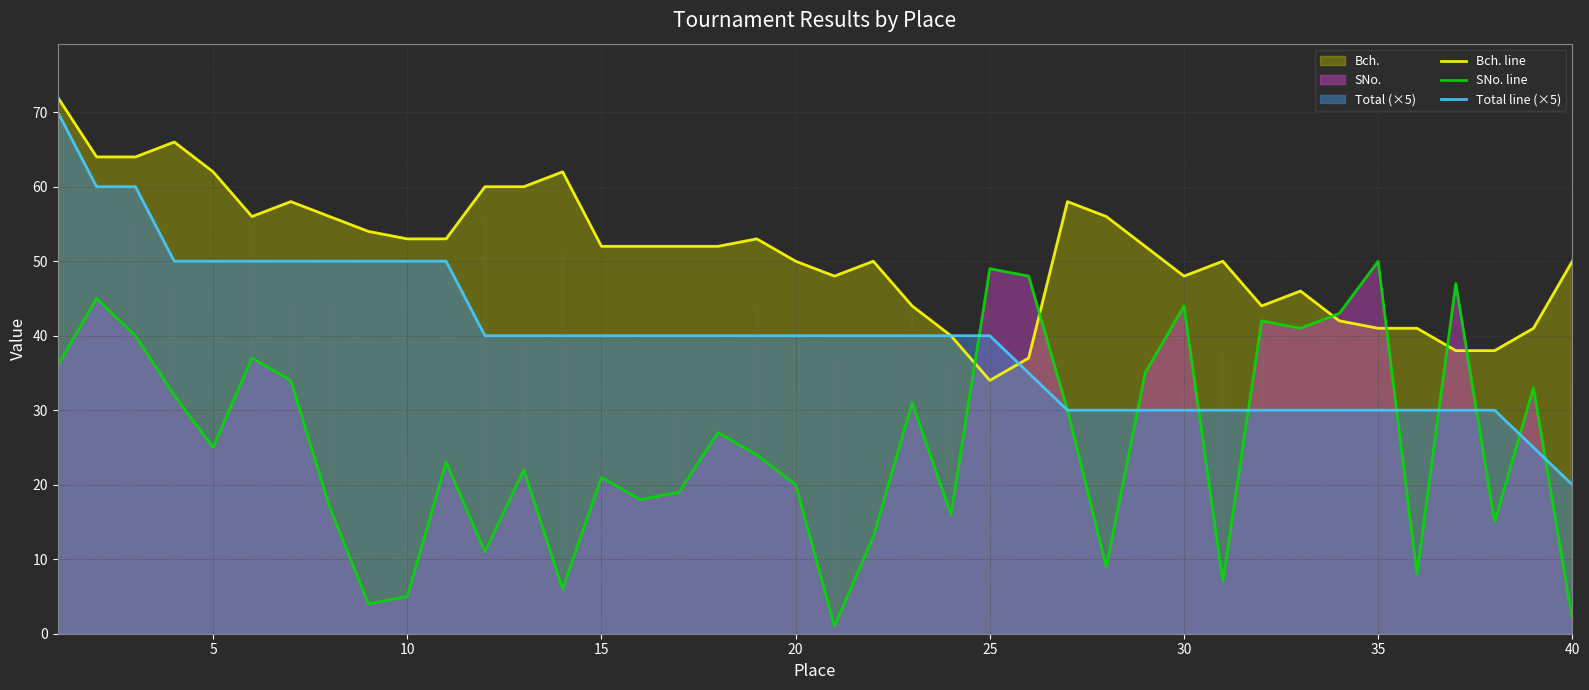

How many lines are shown in the chart?

3